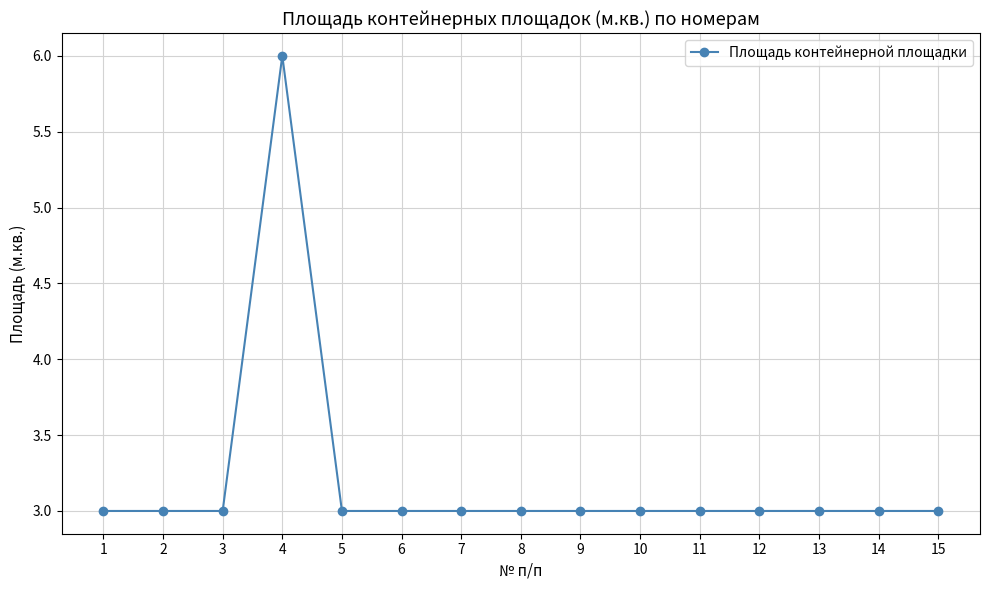

What is the average value?

3